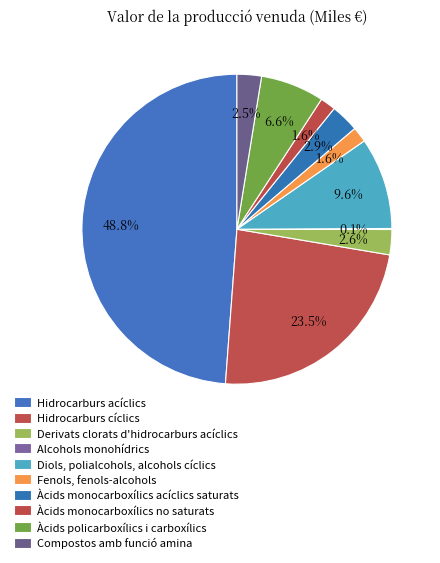

Which slice is the largest?

Hidrocarburs acíclics